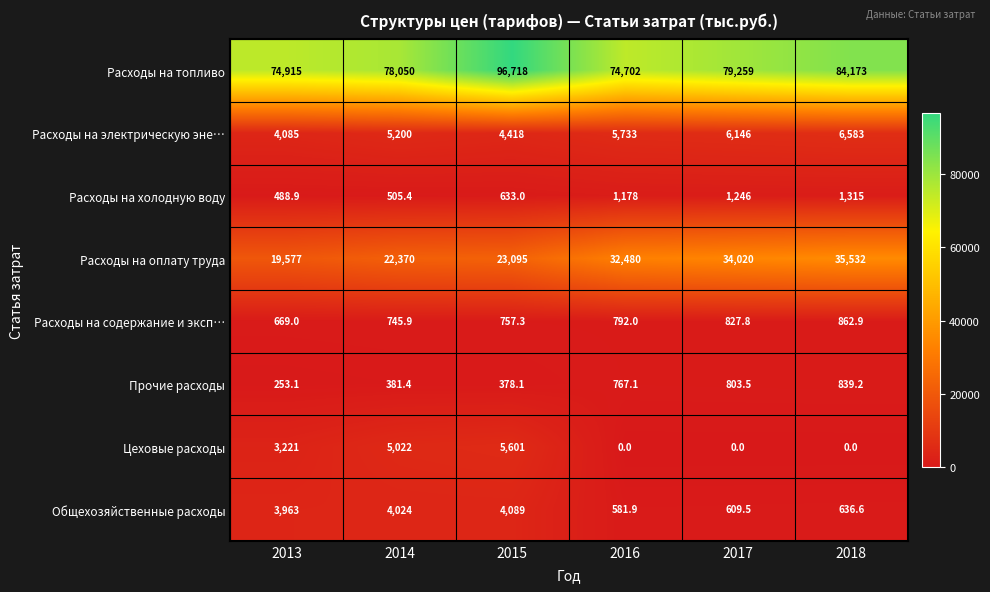

At which category does the chart reach its peak across all series?

2015